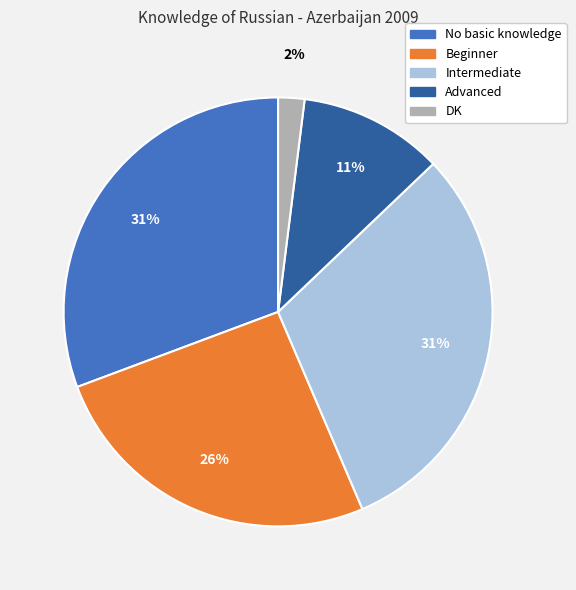

Is the sum of No basic knowledge and Intermediate greater than half?

Yes